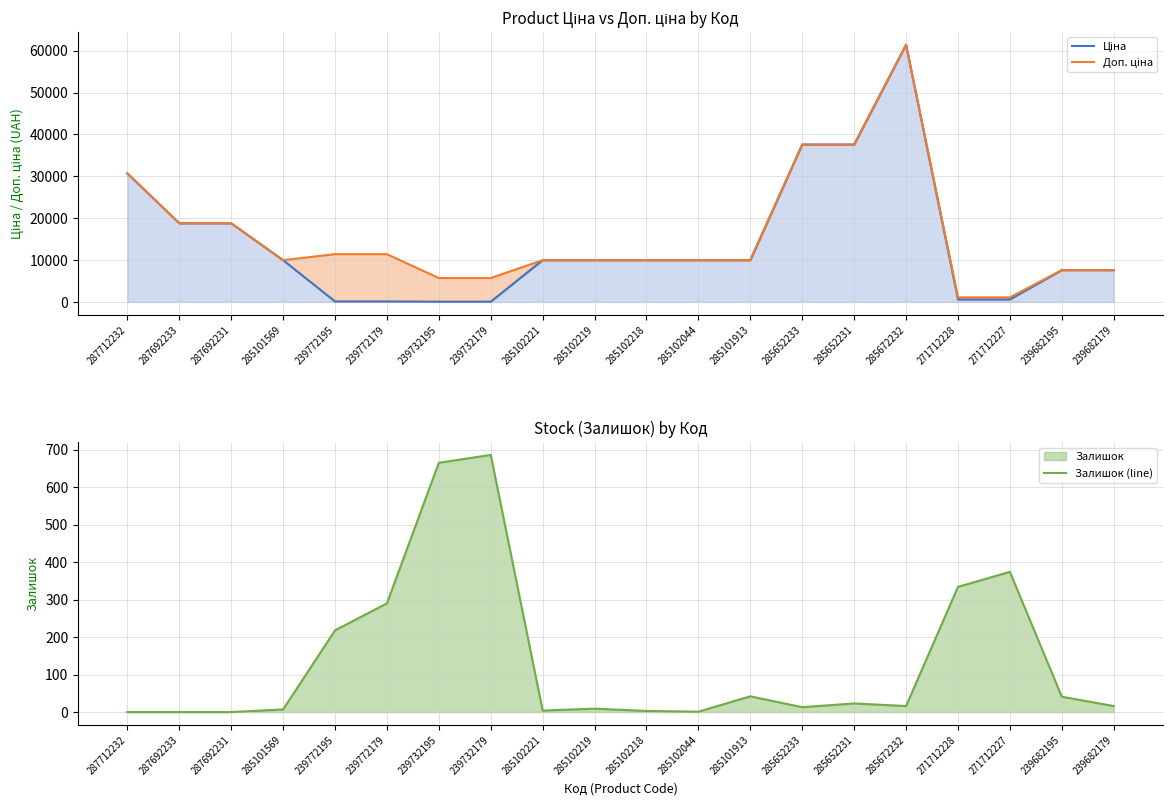

List the series in order of their peak value, highest first.

Ціна, Доп. ціна, Залишок (line)